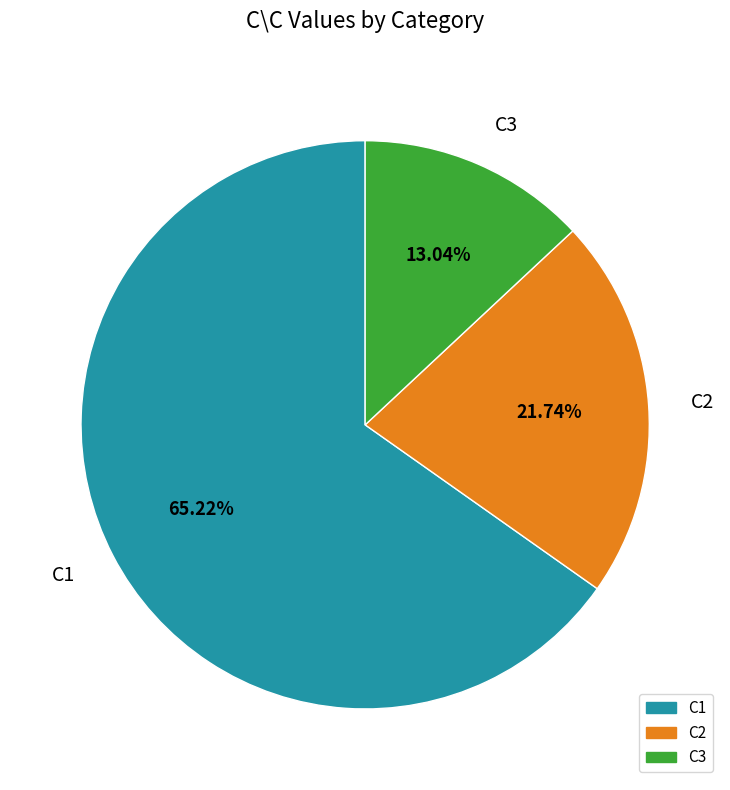

Rank the categories by value from lowest to highest.

C3, C2, C1